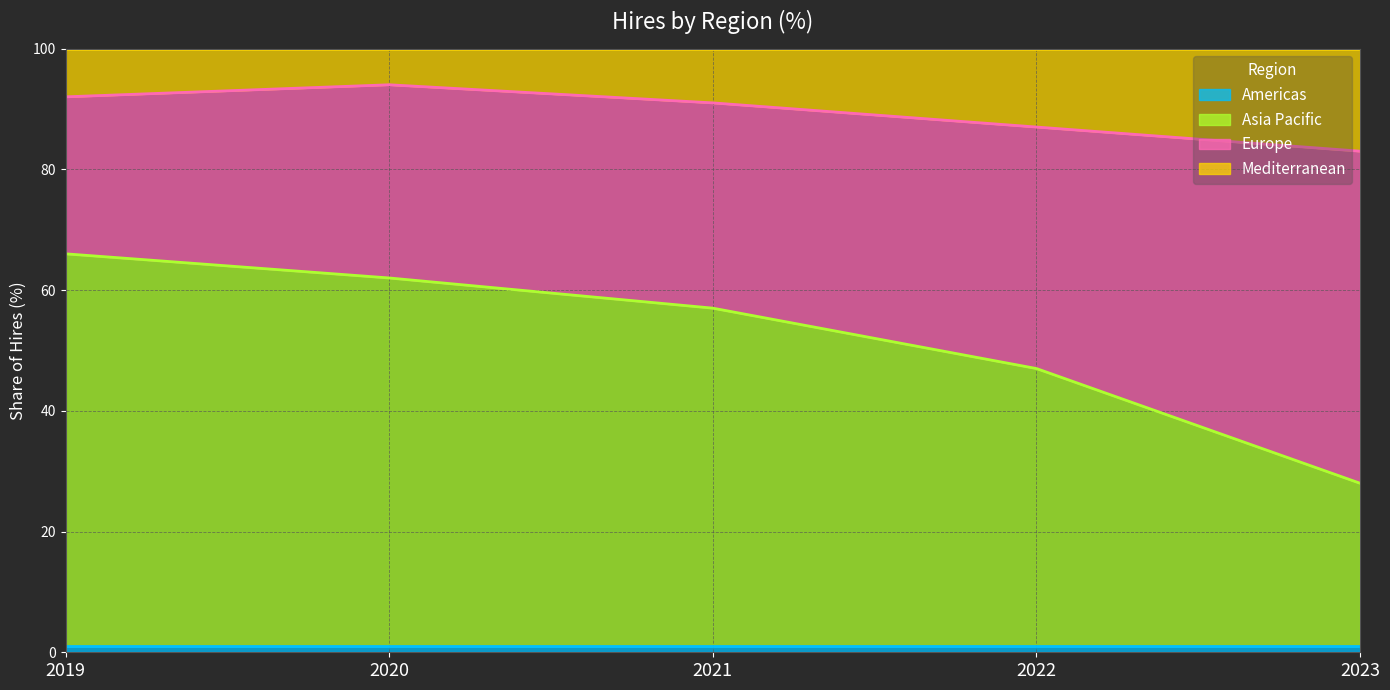

What is the total value across all series at 2019?

100